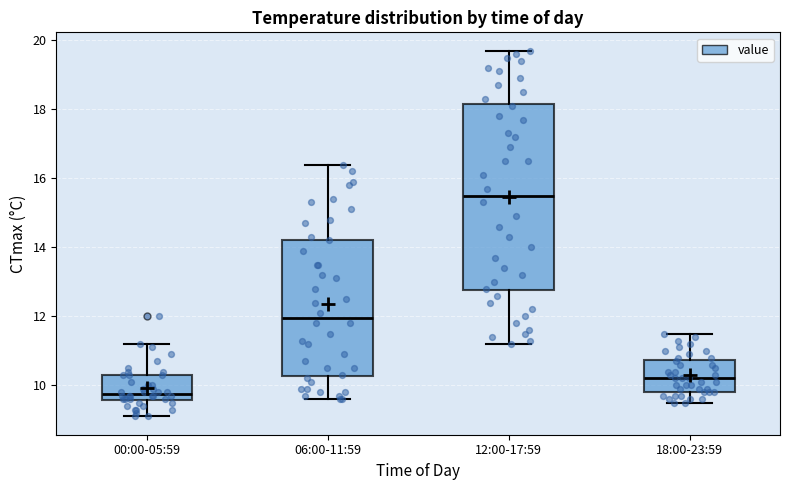

Reading left to right, transcribe this box plot: for each box, give where its median line is, the range the box spans, and where its two whiskers end, as read against the y-axis. The values are not printed on the chart, so give them approximately, as read against the axis.

00:00-05:59: median 9.8, box 9.6 to 10.4, whiskers 9.2 to 11.2
06:00-11:59: median 12.0, box 10.2 to 14.2, whiskers 9.6 to 16.4
12:00-17:59: median 15.6, box 12.8 to 18.2, whiskers 11.2 to 19.8
18:00-23:59: median 10.2, box 9.8 to 10.8, whiskers 9.6 to 11.6